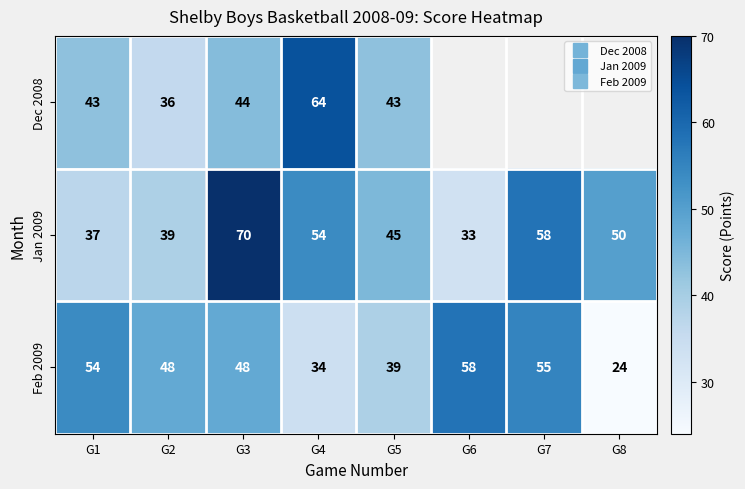

At which label is Feb 2009 closest to 41?

G5